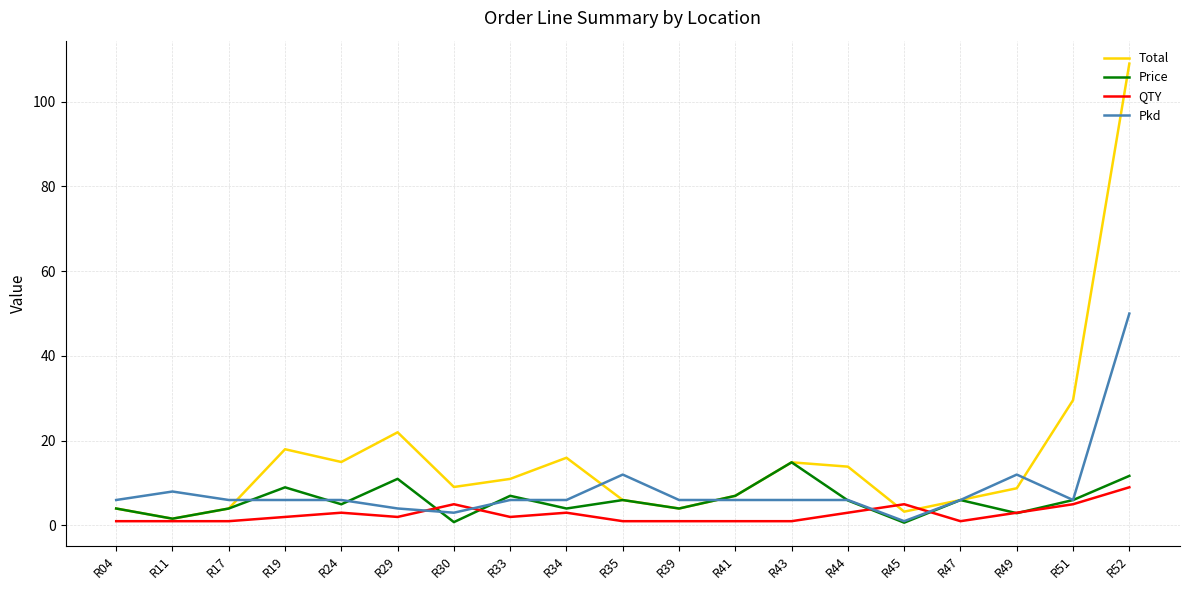

How many interior local peaks does the Total series have?

4